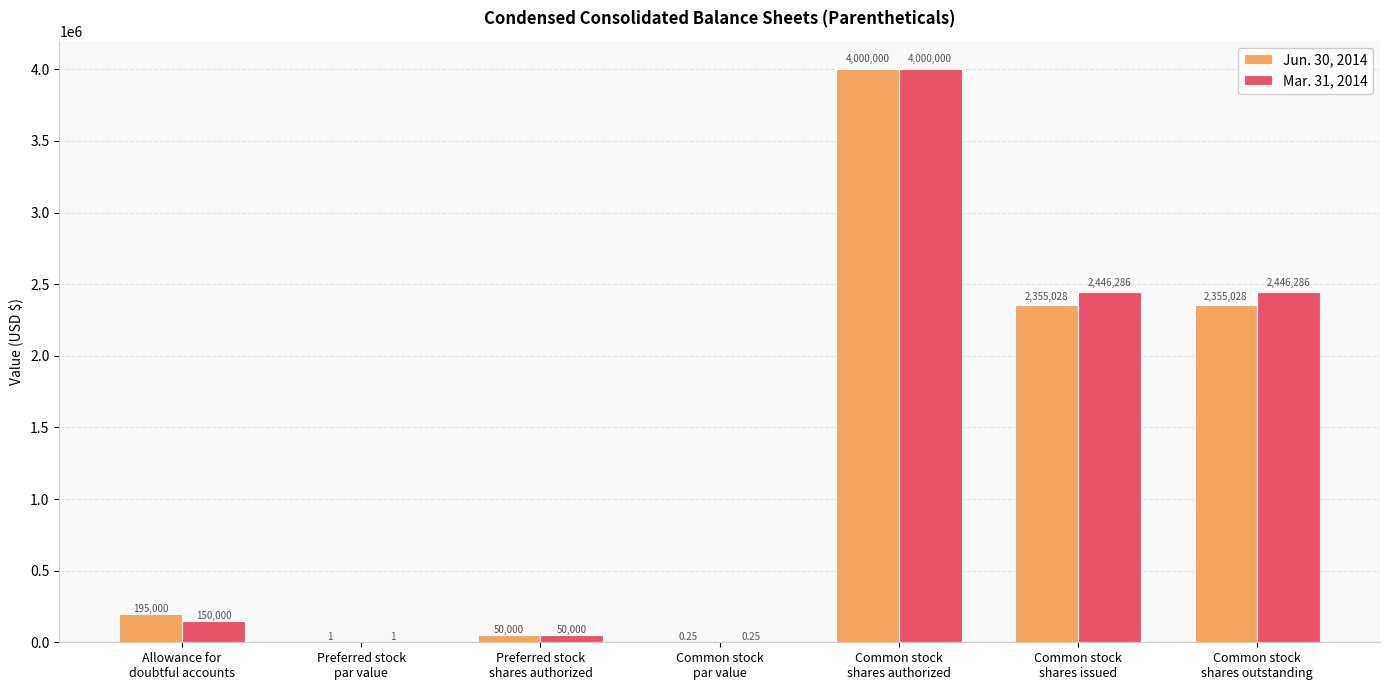

Which series has the largest total across all categories?

Mar. 31, 2014